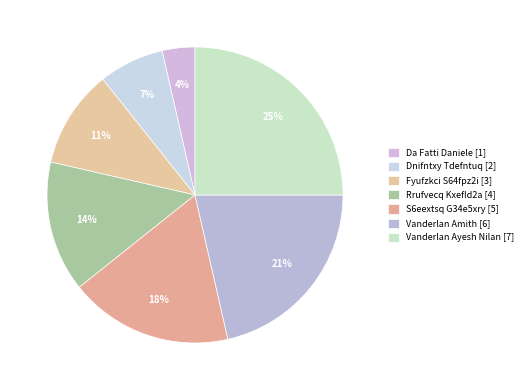

To the nearest percent, what portion does Vanderlan Ayesh Nilan represent?

25%